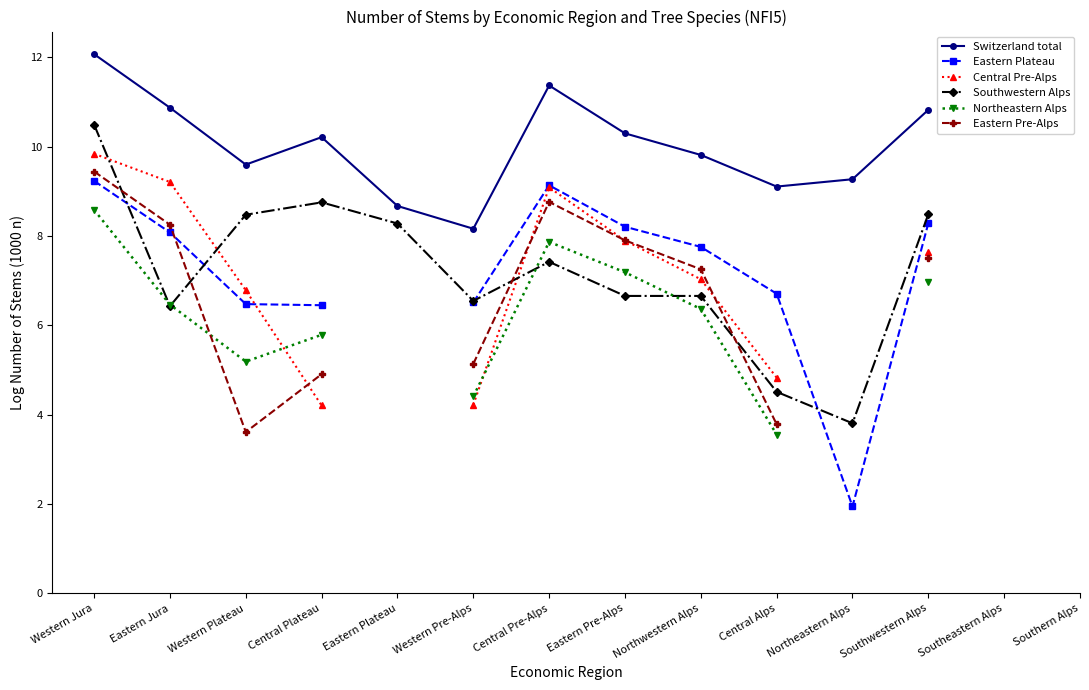

What is the maximum value for Eastern Plateau?

9.2